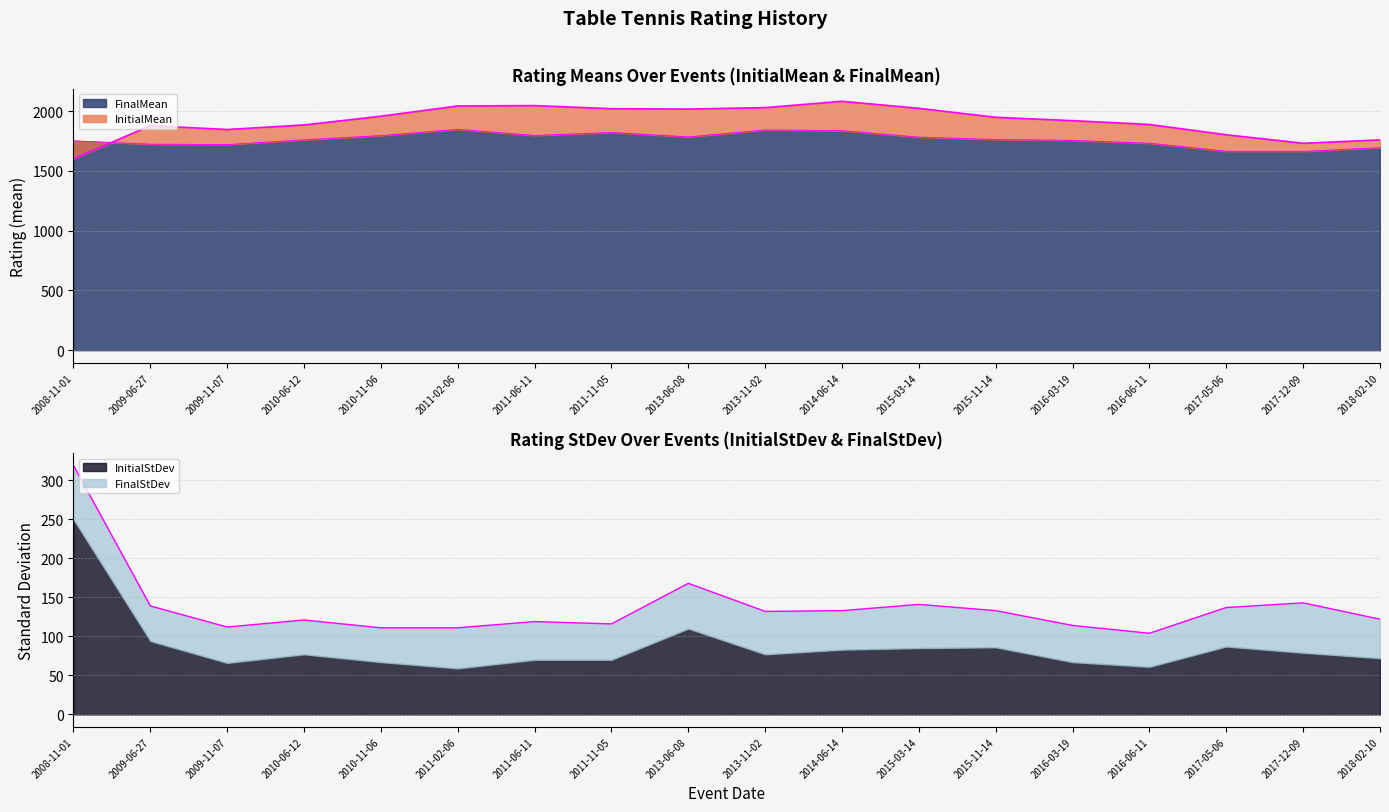

Count the number of categories in the chart.

18